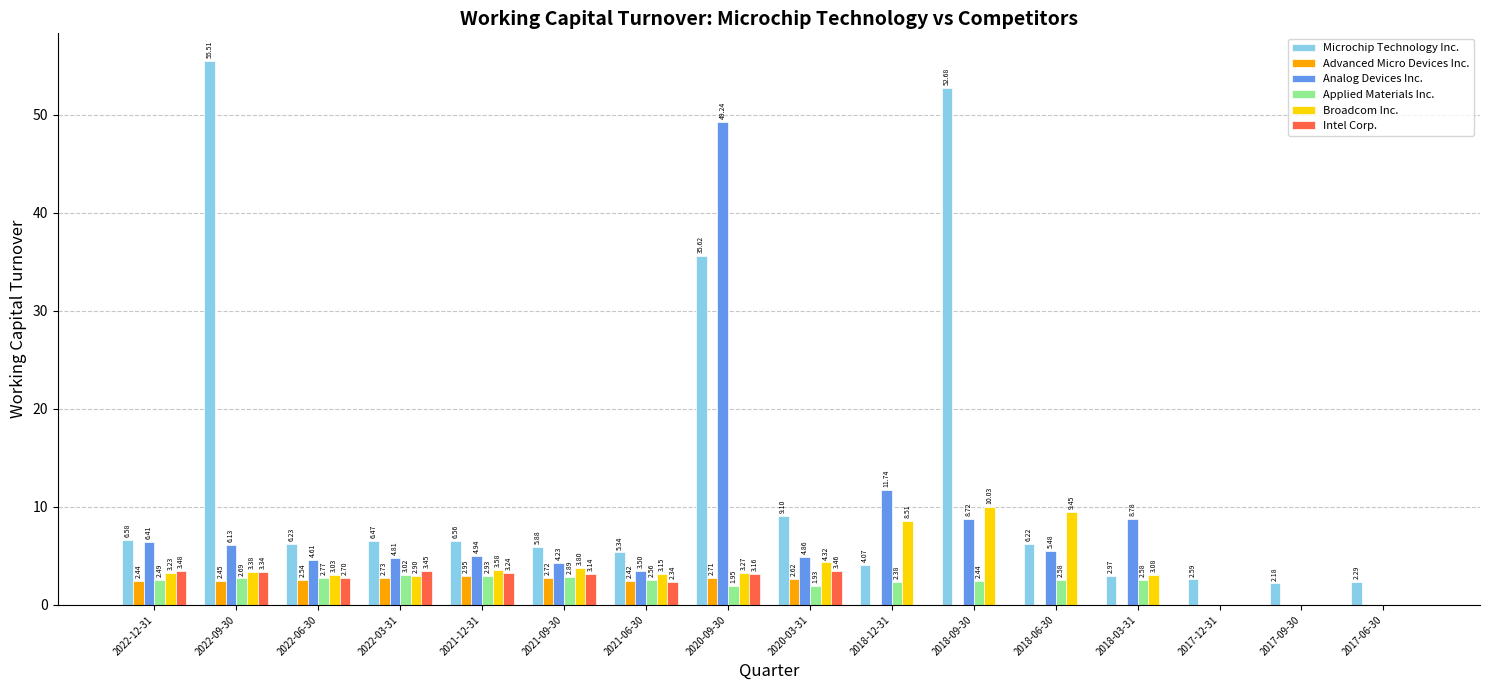

What is the sum of all Analog Devices Inc. values?

123.5